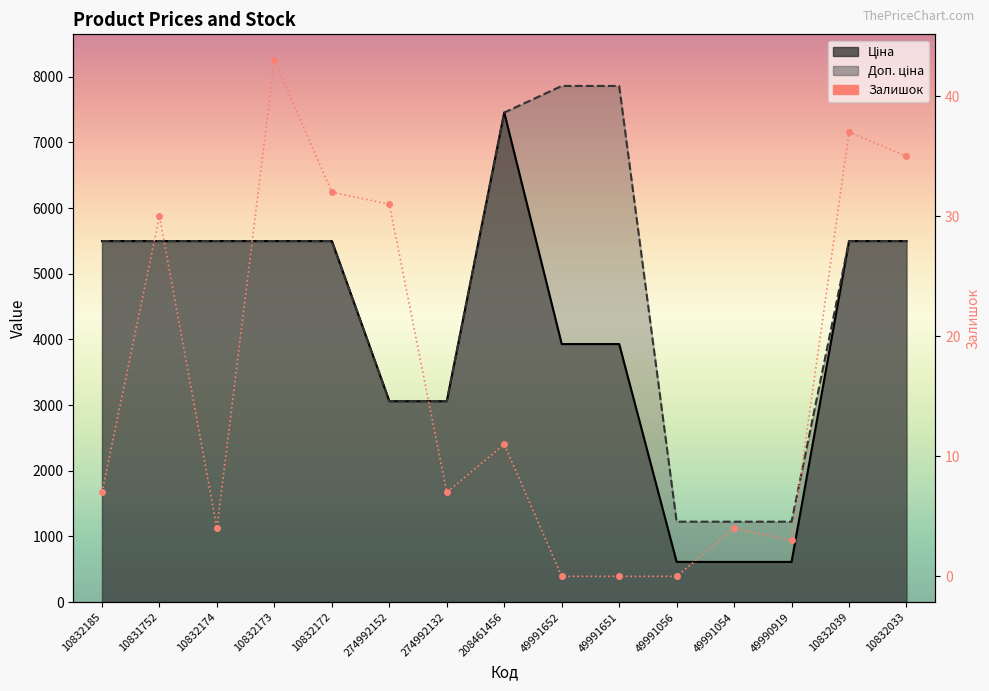

What is the difference between the second highest and minimum values?

37